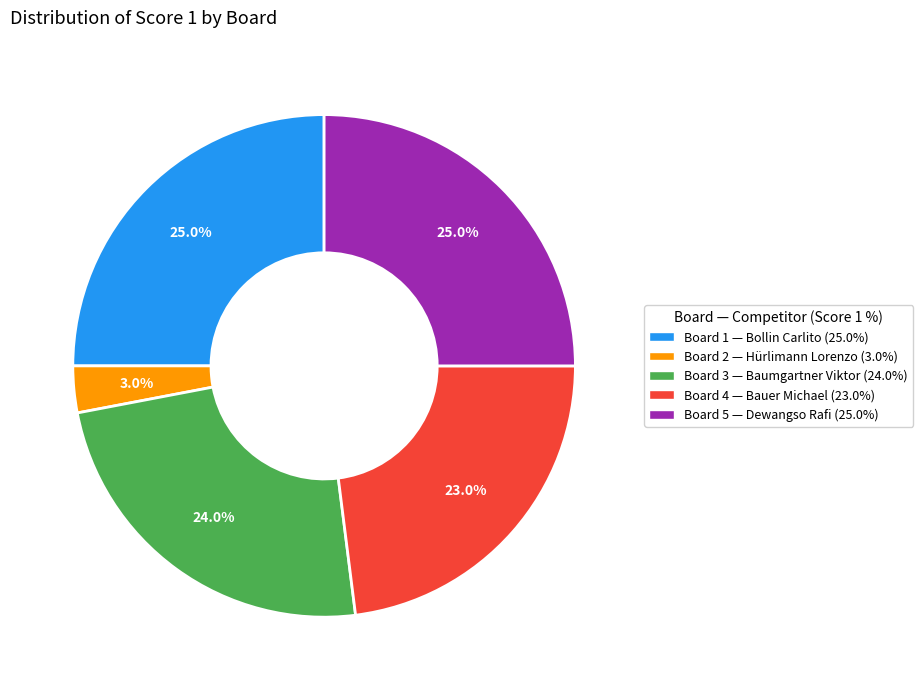

True or false: Board 3 accounts for 15% of the total.

False